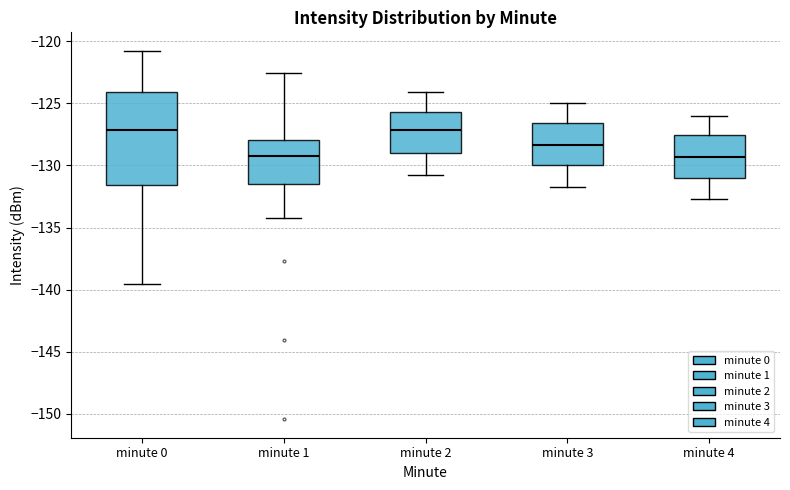

Comparing the boxes themselves (not the whiskers), which one is the tallest?

minute 0